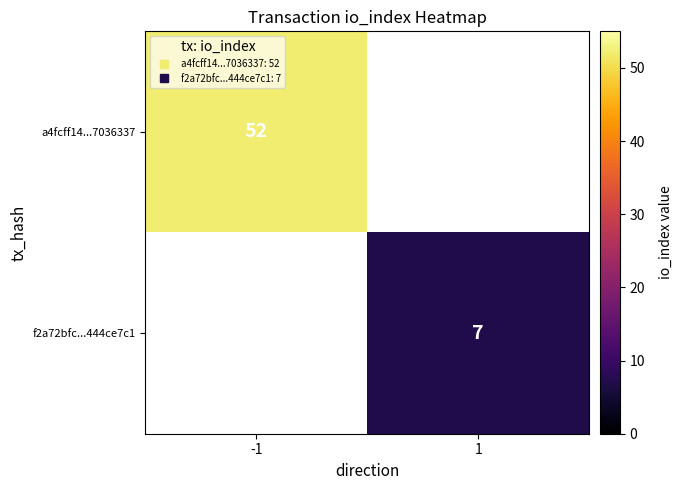

How many positive values does the row_0 series have?

1